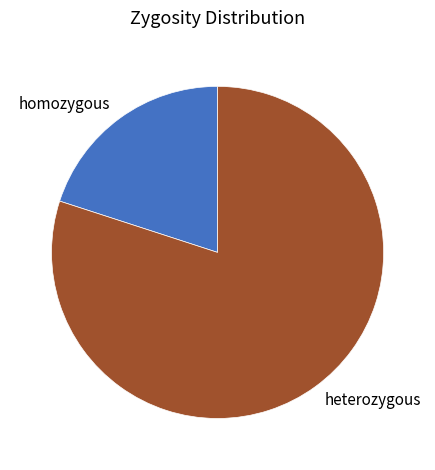

Which category has the biggest portion of the pie?

heterozygous